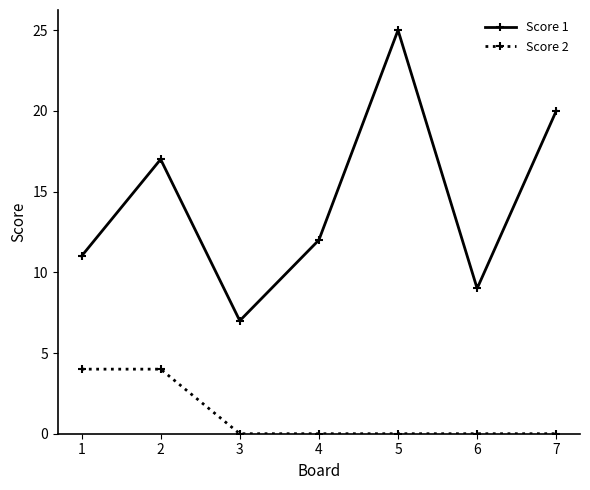

Which series has the largest total across all categories?

Score 1